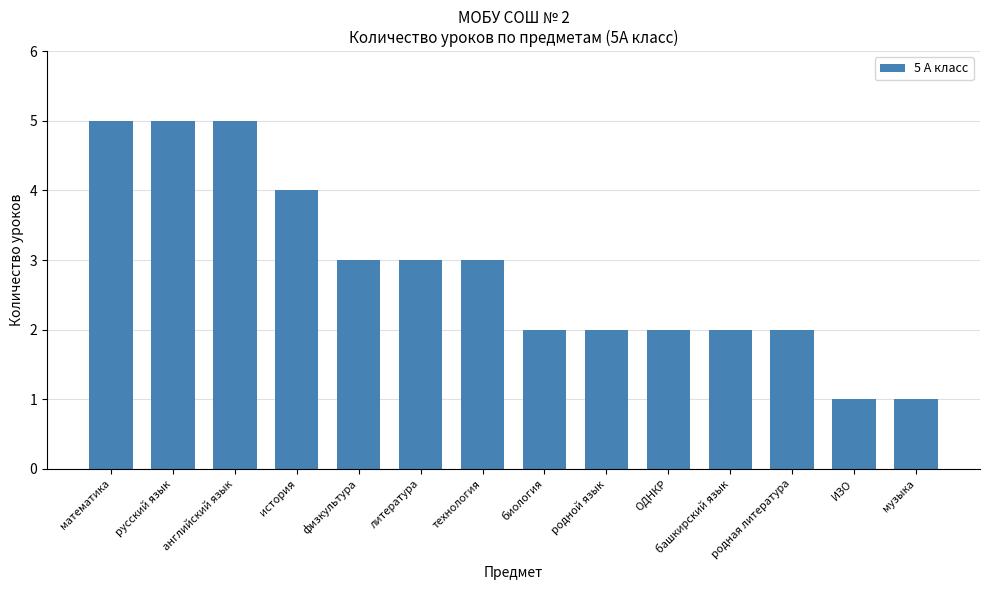

What is the greatest value displayed?

5